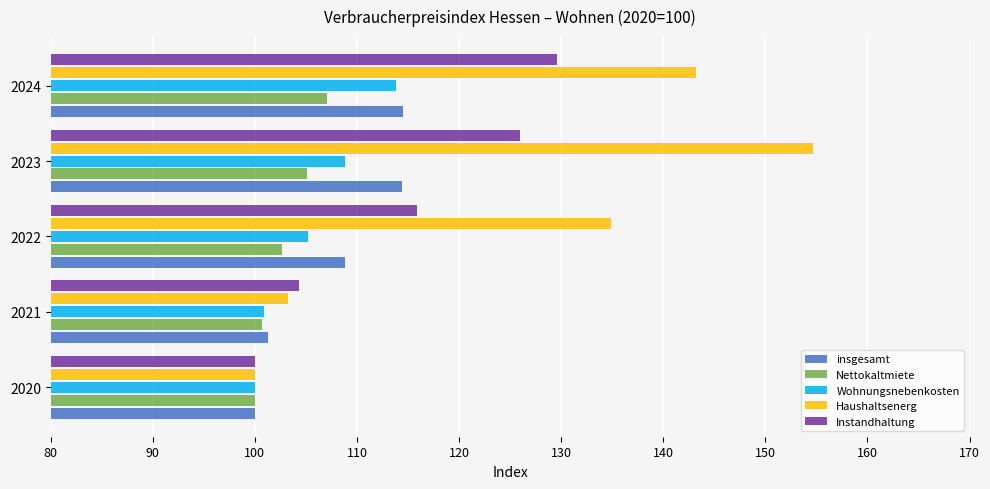

Which series has the largest range (max minus min)?

Haushaltsenerg